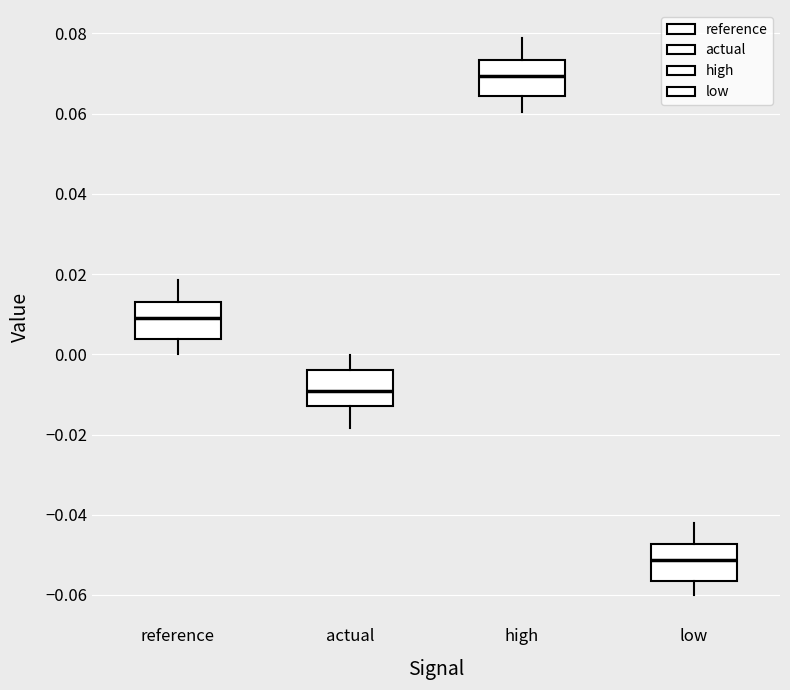

Which box's median line is the highest?

high